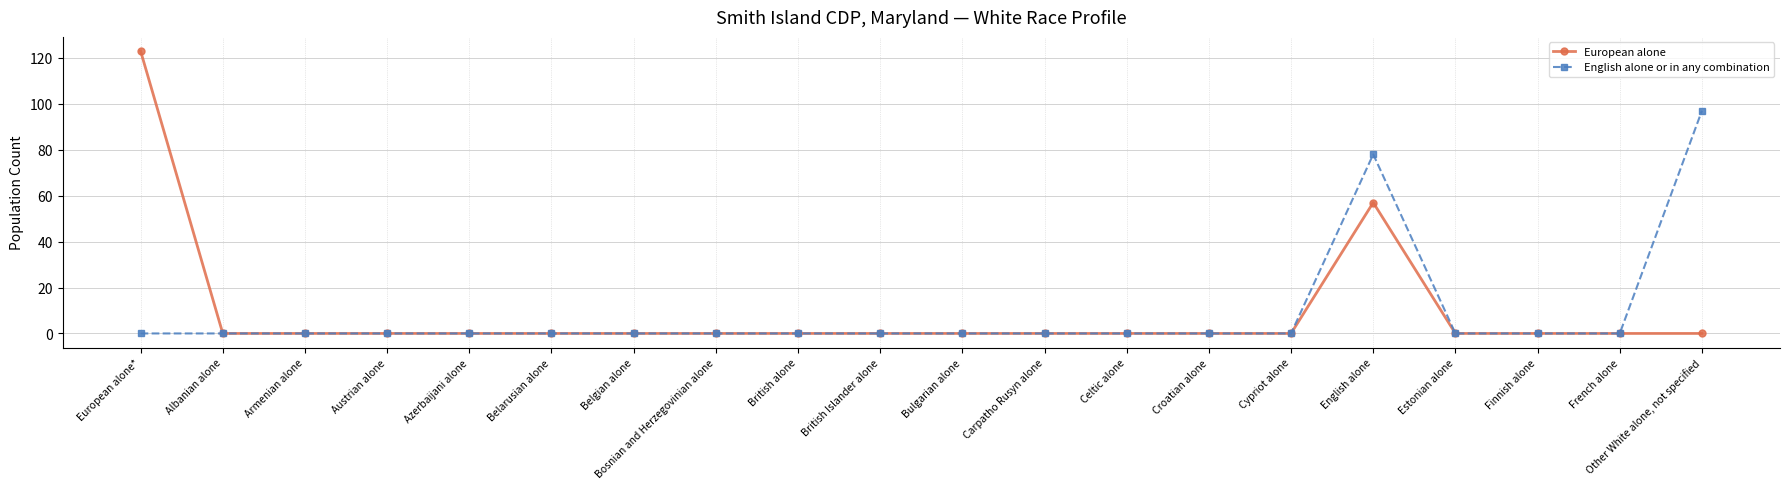

What is the sum of all European alone values?

180